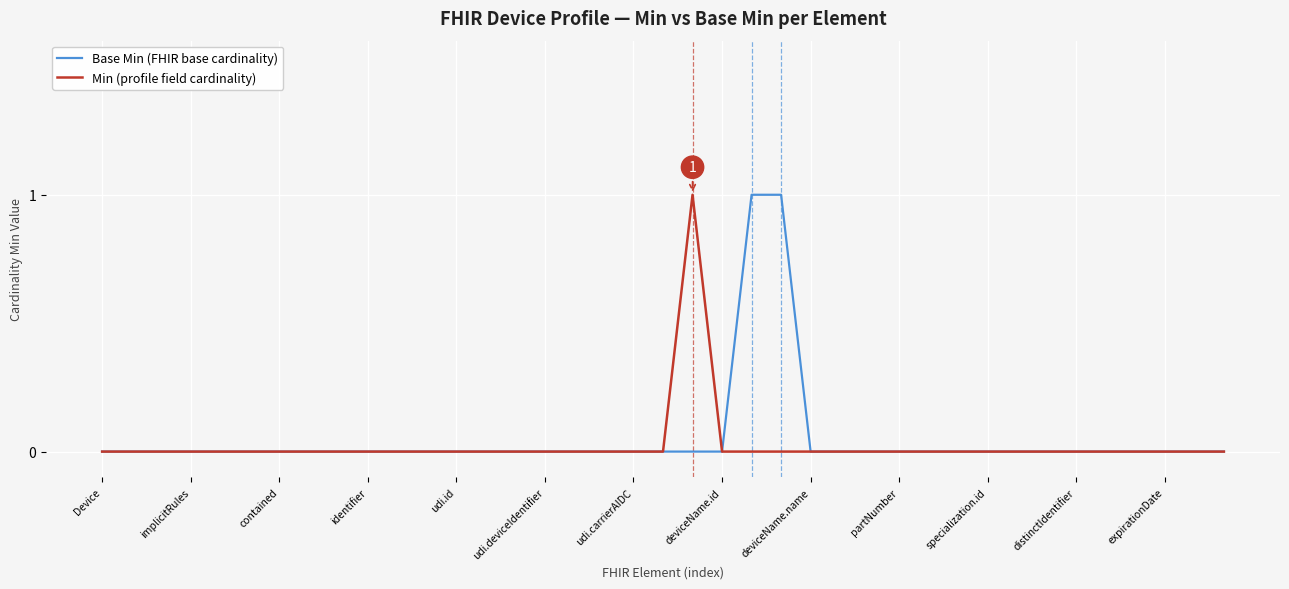

True or false: Base Min (FHIR base cardinality) and Min (profile field cardinality) intersect in this chart.

False